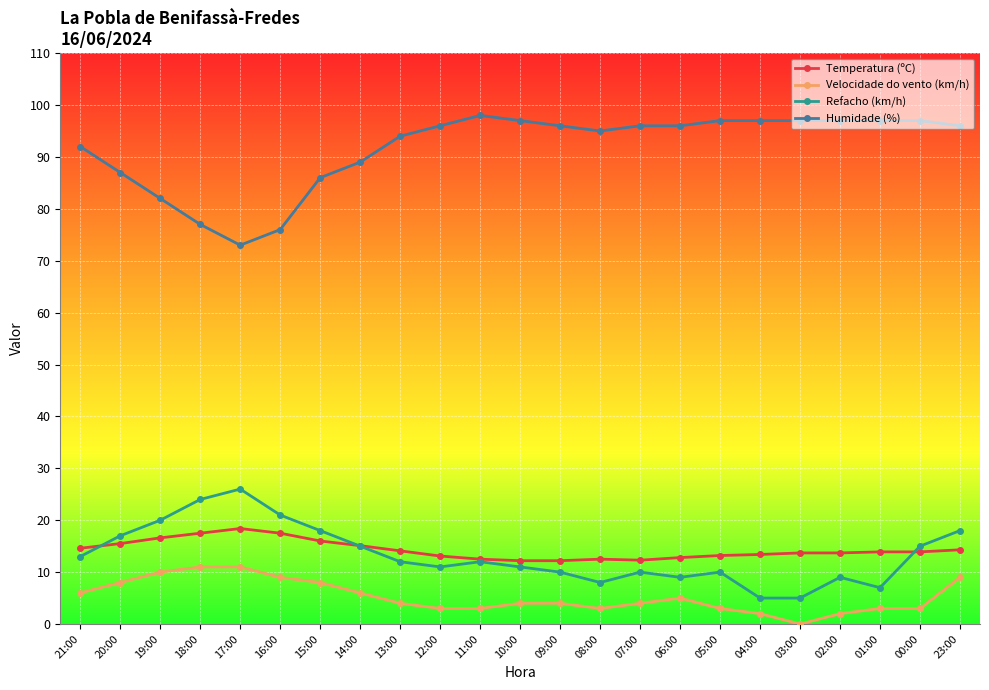

What is the value of the Temperatura (ºC) point at the 11th from the left?

12.5